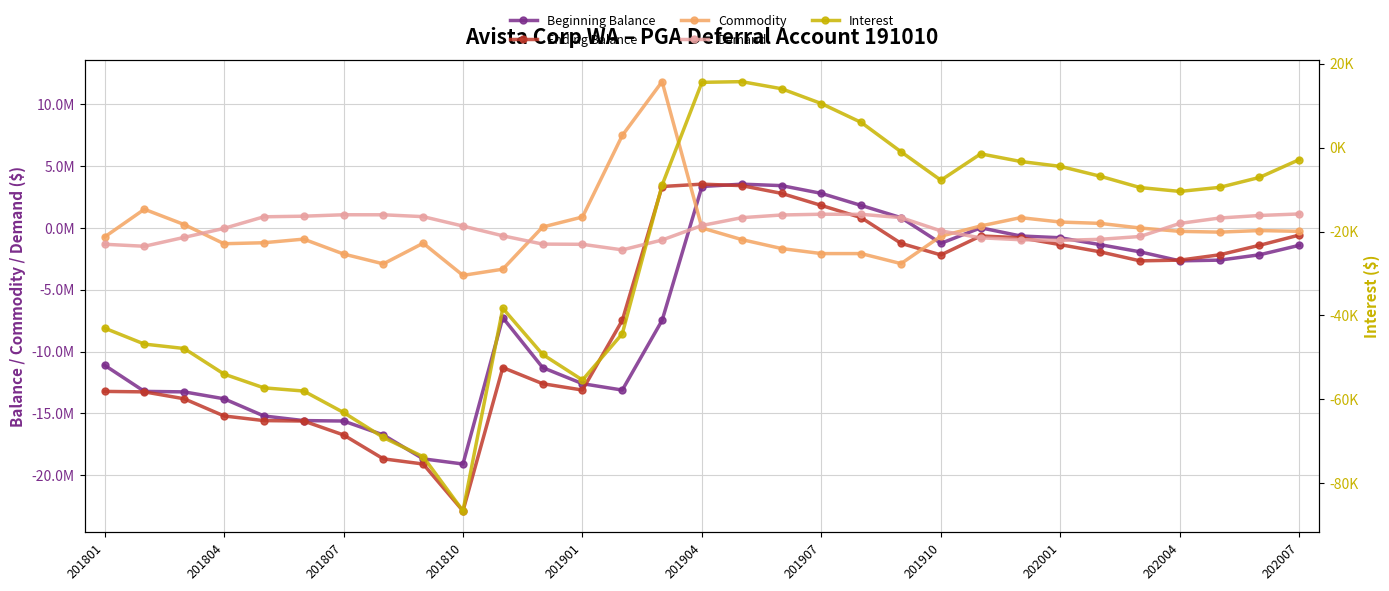

Which series ends up on top after the final intersection of Demand and Commodity?

Demand